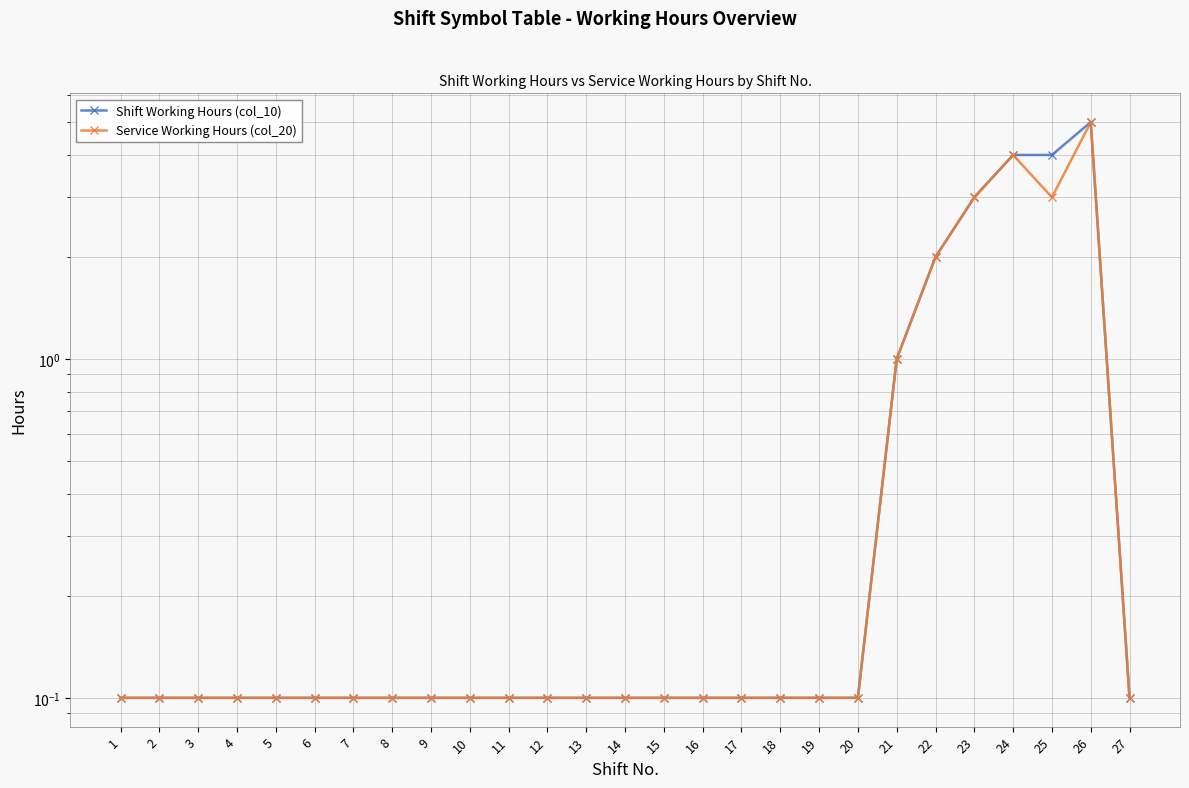

In Shift Working Hours (col_10), how many points are higher than both neighbors (excluding endpoints)?

1